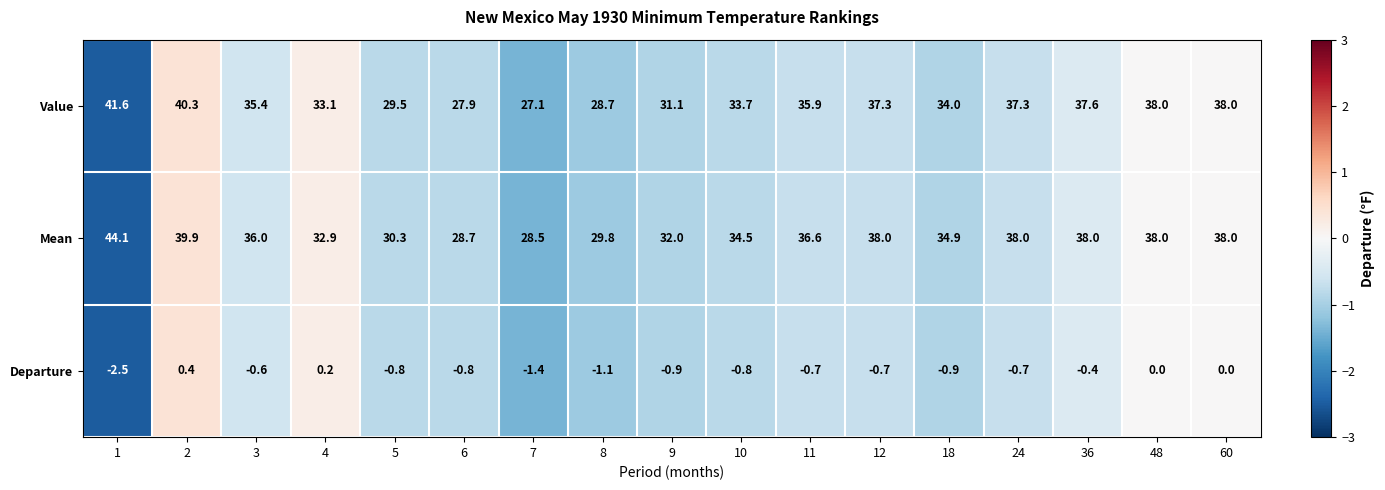

Which series has the largest range (max minus min)?

Mean